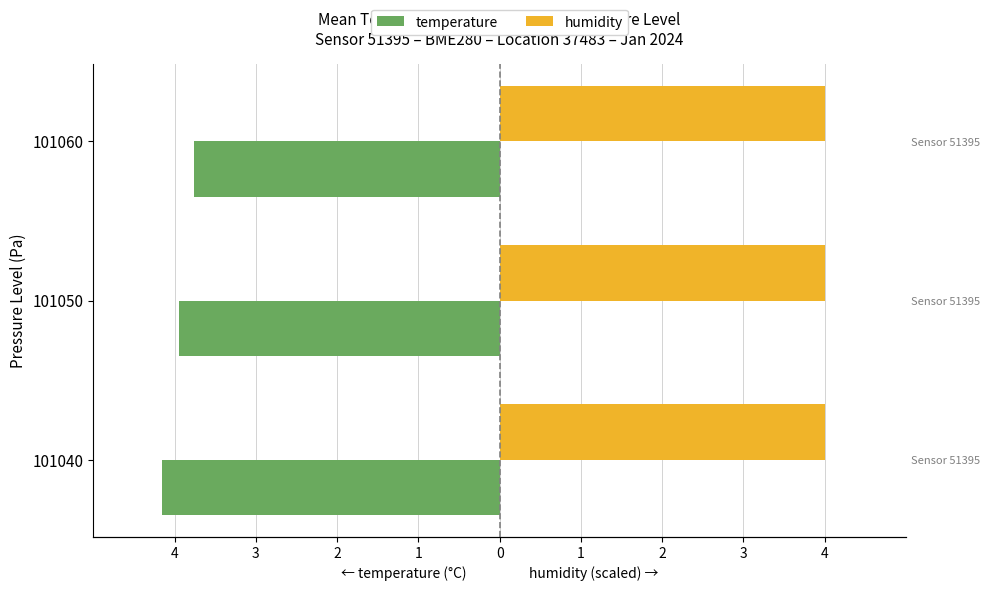

How many bars are there in total?

6